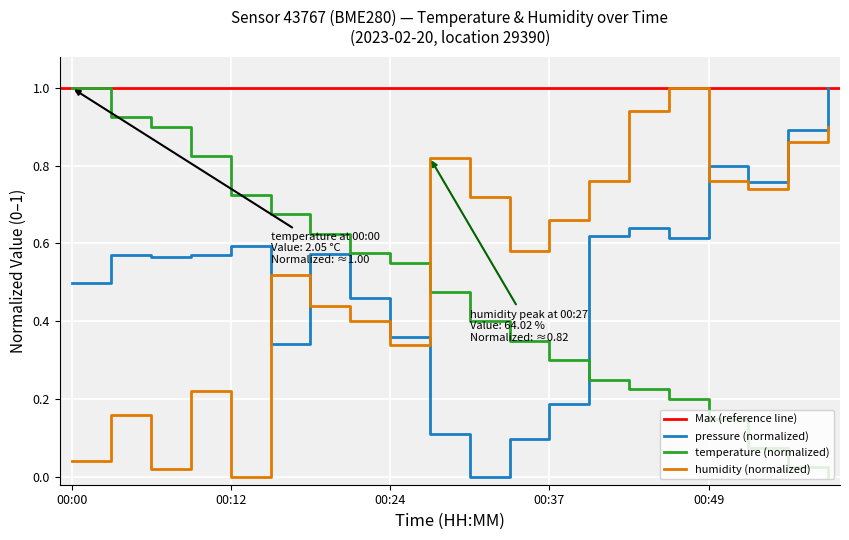

True or false: humidity (normalized) and temperature (normalized) cross at least once.

True